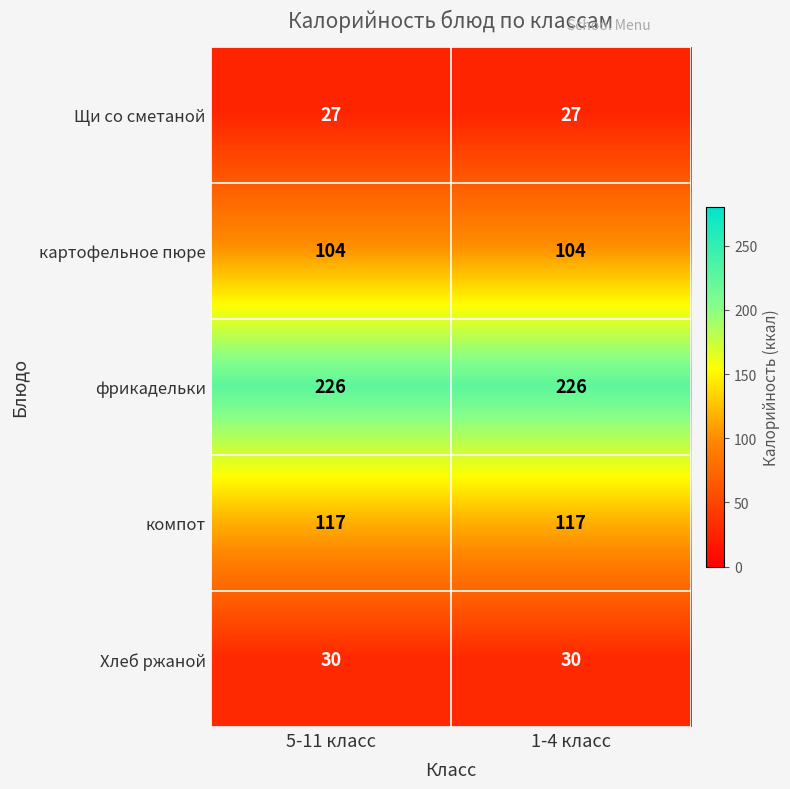

What is the difference between the highest and lowest values at 5-11 класс?

199